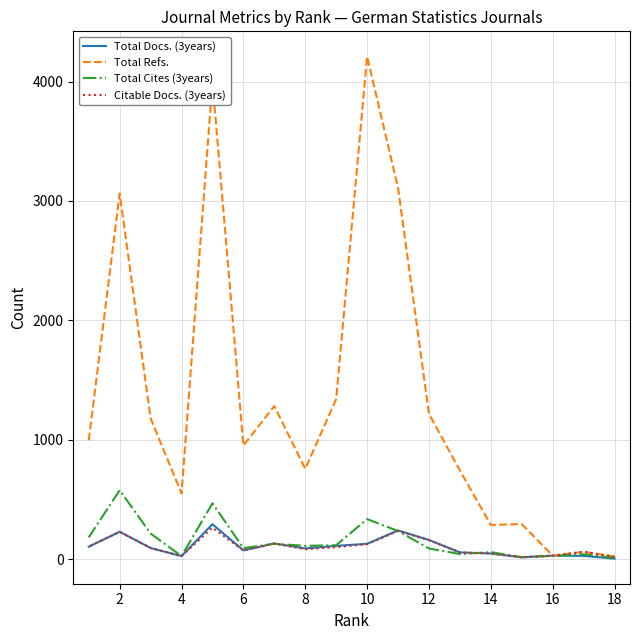

Is it true that Total Cites (3years) equals 169 at 8?

False